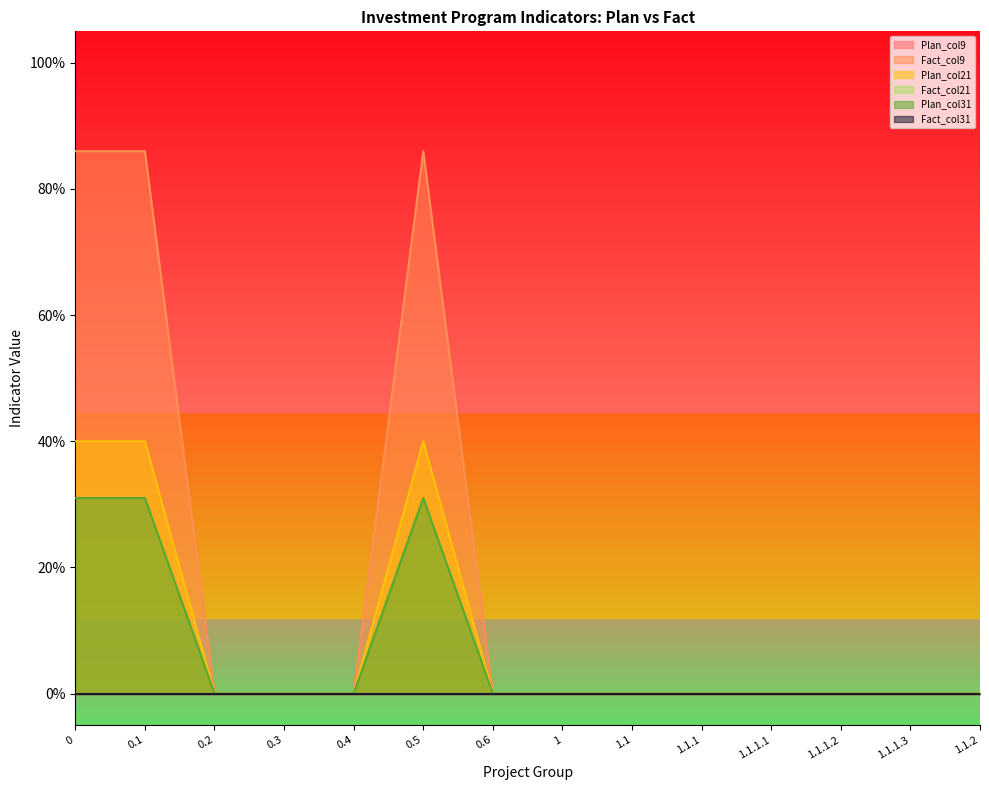

What is the maximum value for Plan_col31?

0.3